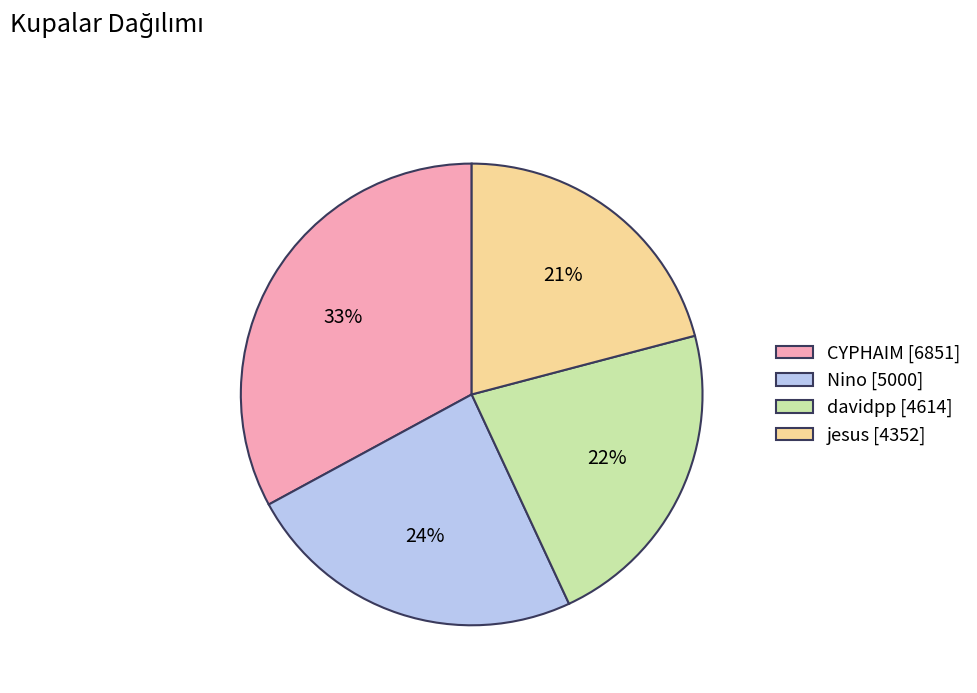

Is the sum of davidpp [4614] and CYPHAIM [6851] greater than half?

Yes